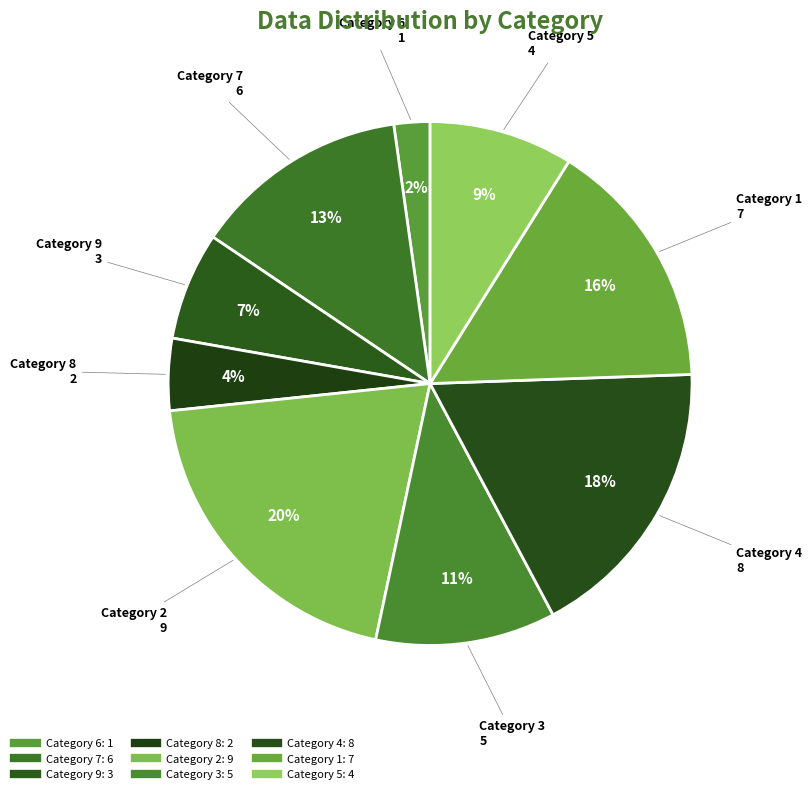

How many segments does this pie chart have?

9